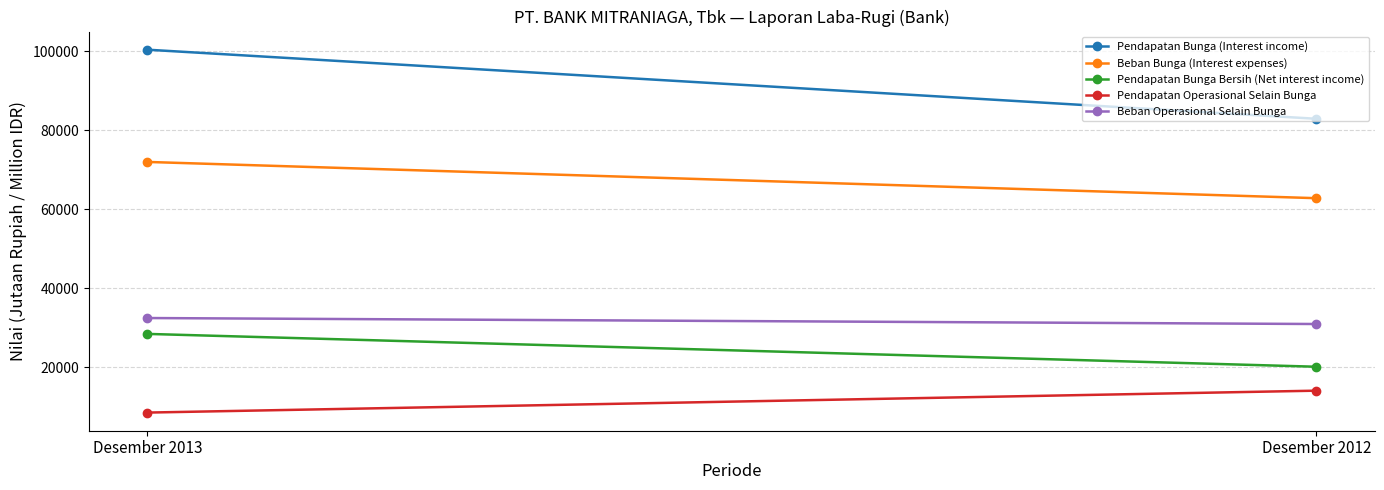

What is the spread (max minus min) of values at Desember 2013?

91851